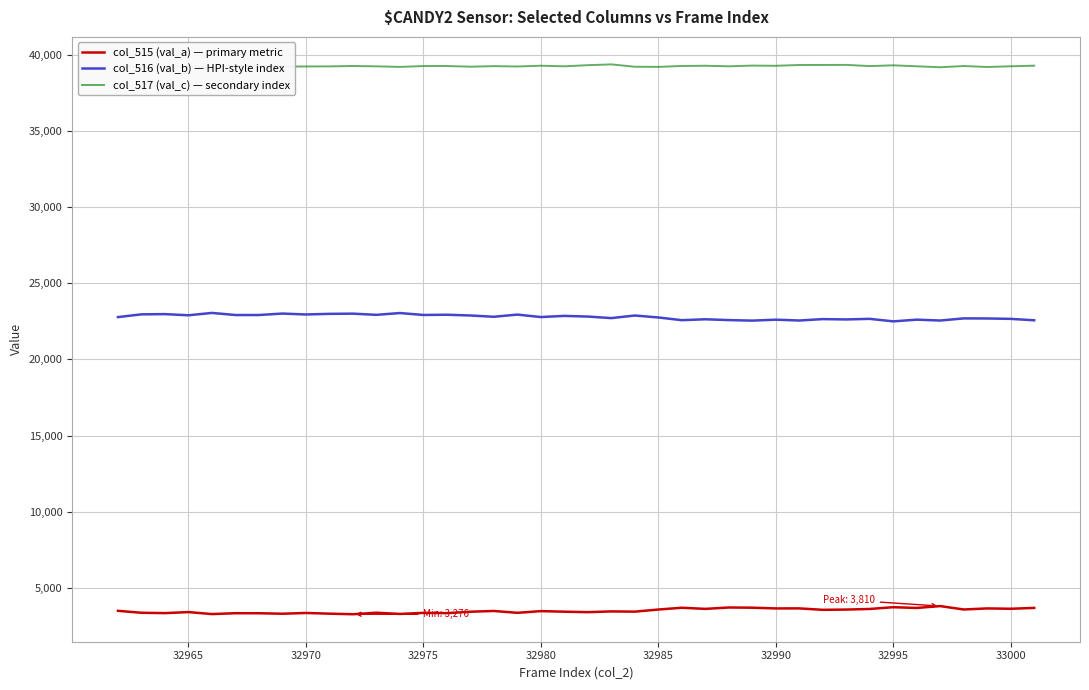

True or false: col_517 (val_c) — secondary index and col_515 (val_a) — primary metric intersect in this chart.

False